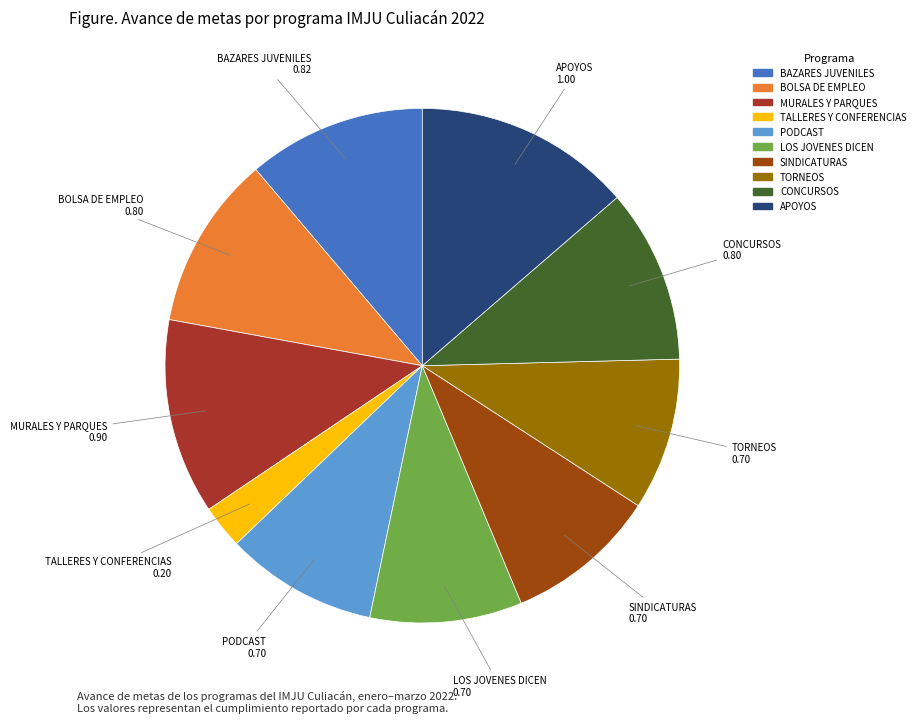

Does any single category account for the majority?

No